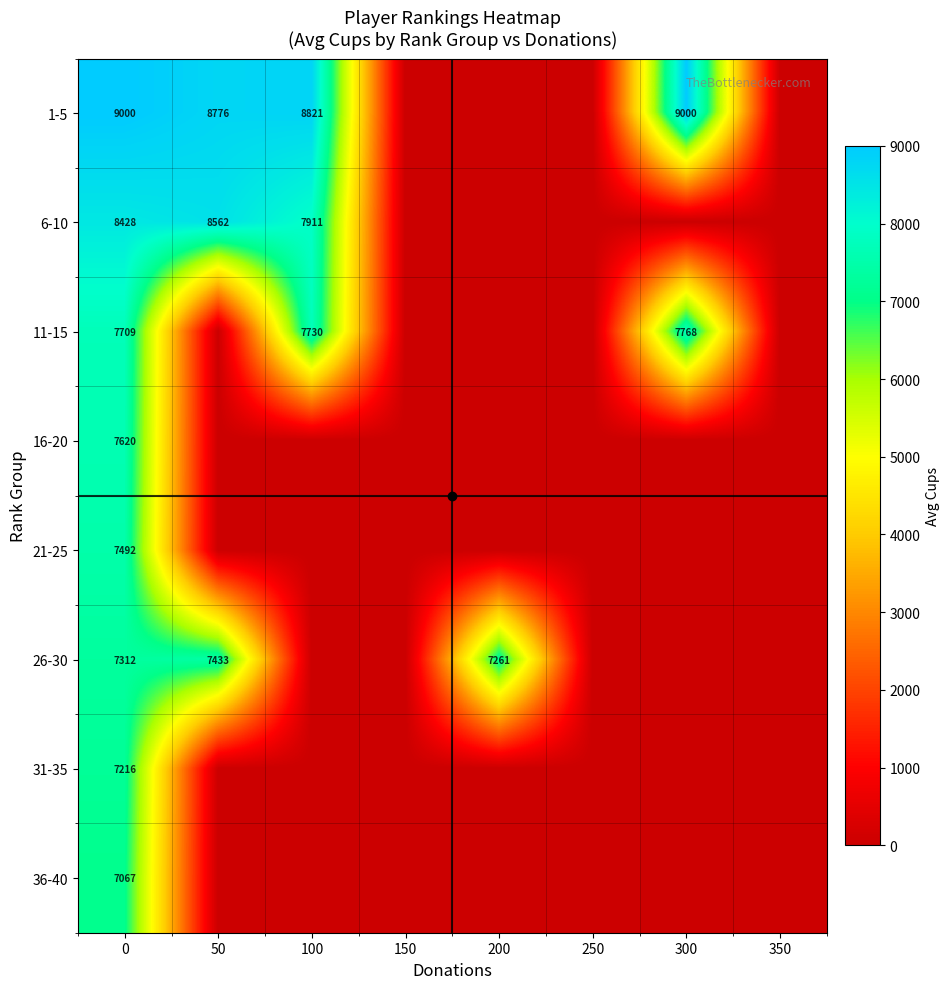

At 0, list the series in order from smallest to largest.

36-40, 31-35, 26-30, 21-25, 16-20, 11-15, 6-10, 1-5